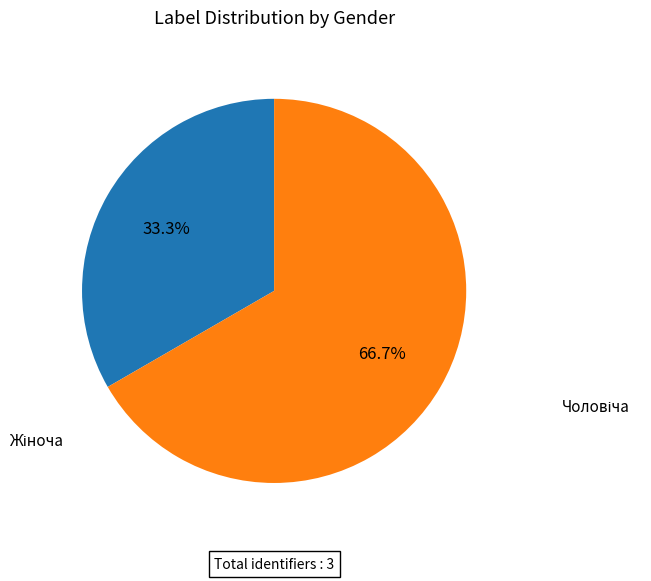

Is there a majority slice in this chart?

Yes